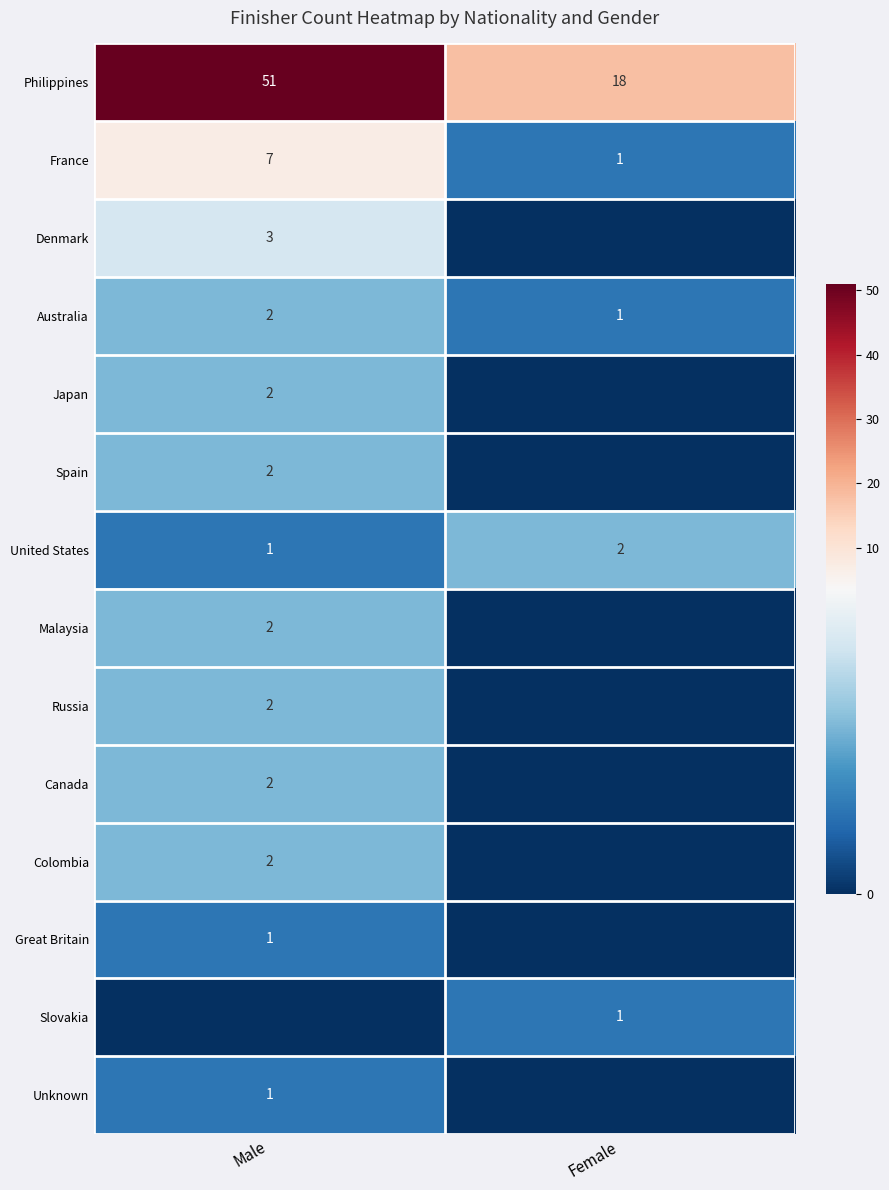

What is the difference between the highest and lowest values at Male?

51